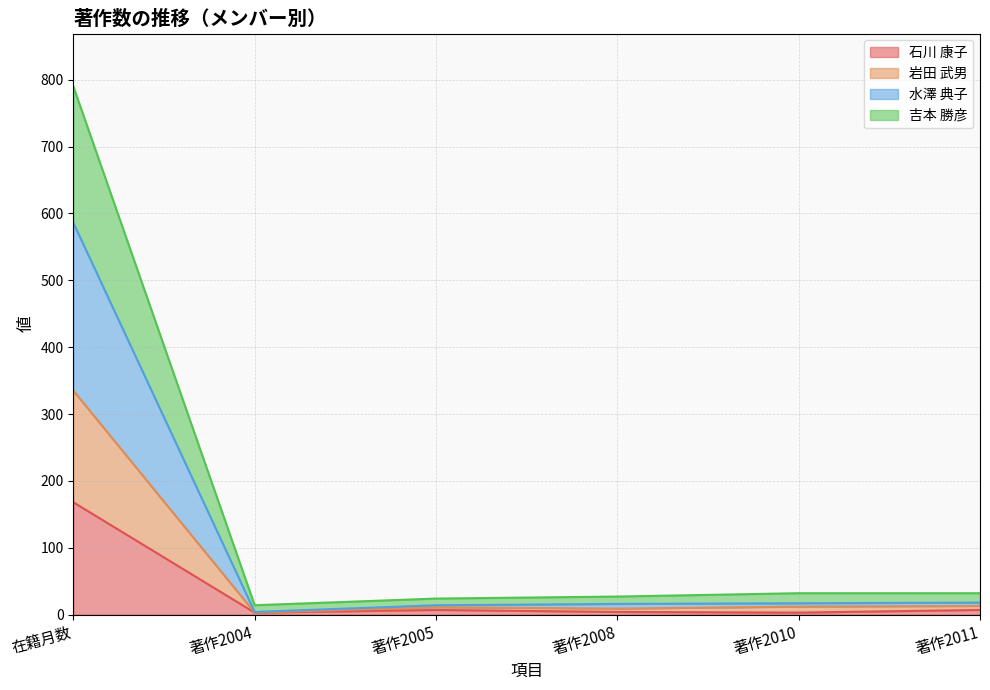

How many series are shown in this chart?

4